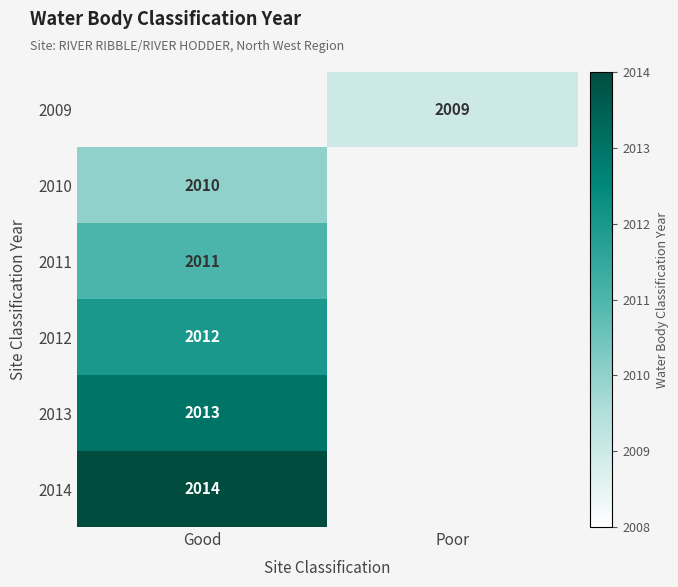

The value of 2014 at Good is 2791.6. True or false?

False